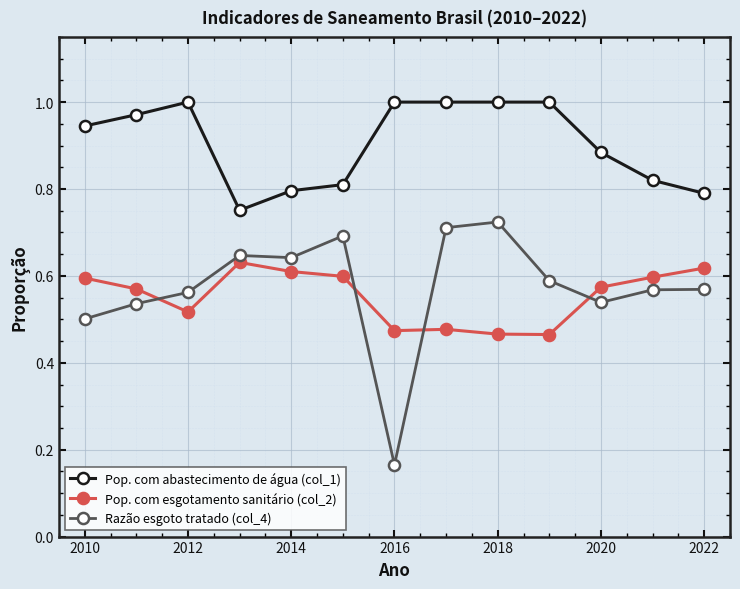

Which series has the largest total across all categories?

Pop. com abastecimento de água (col_1)